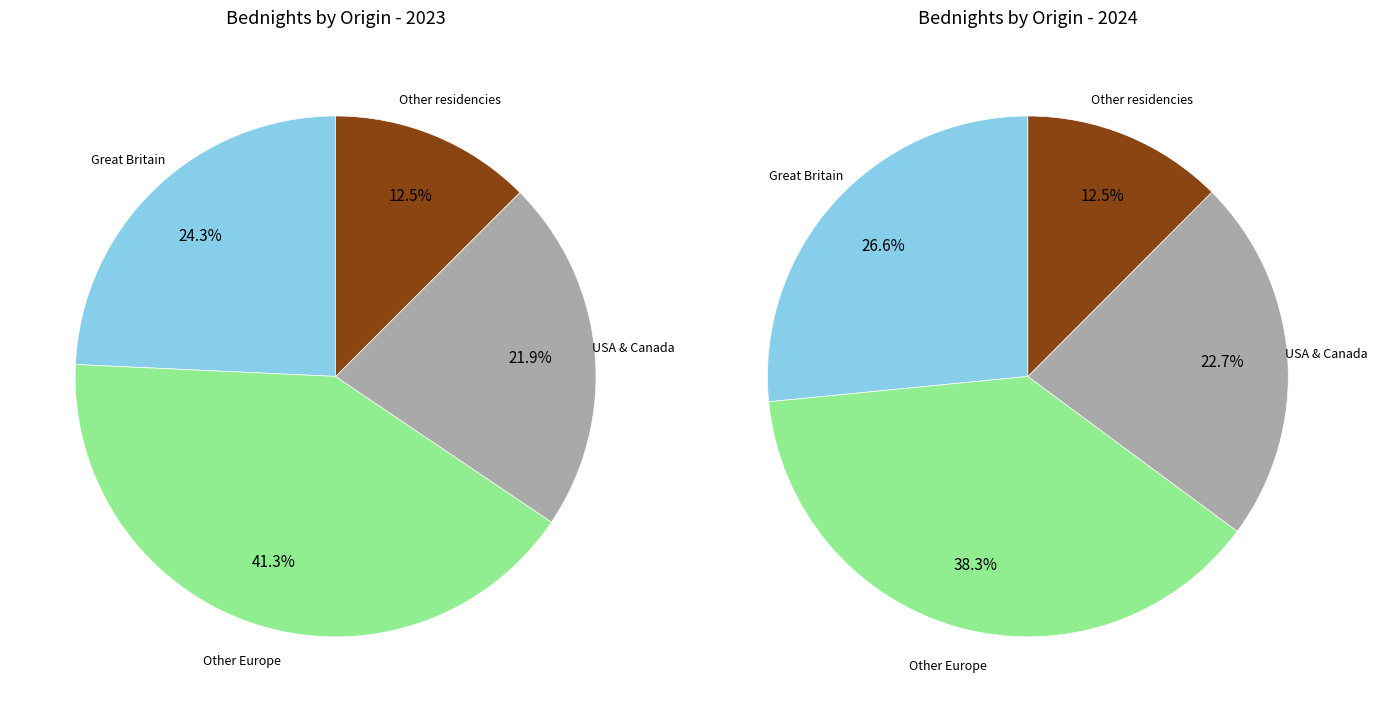

Is Great Britain the majority of the pie?

No